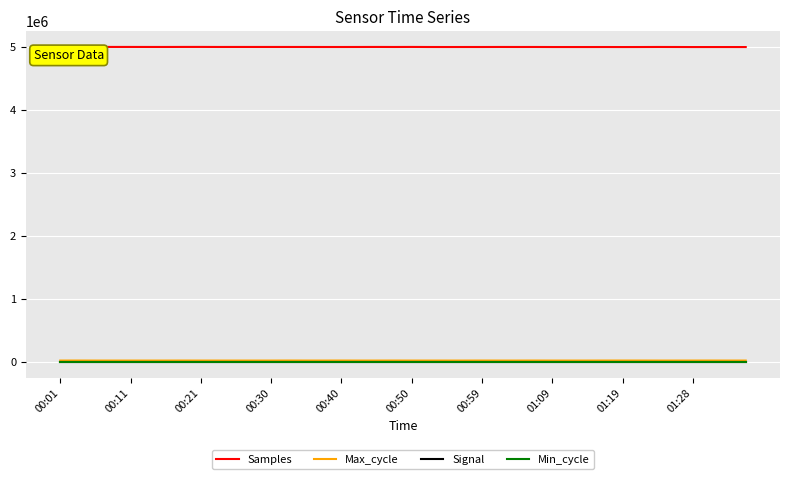

What is the greatest value displayed?

4998734